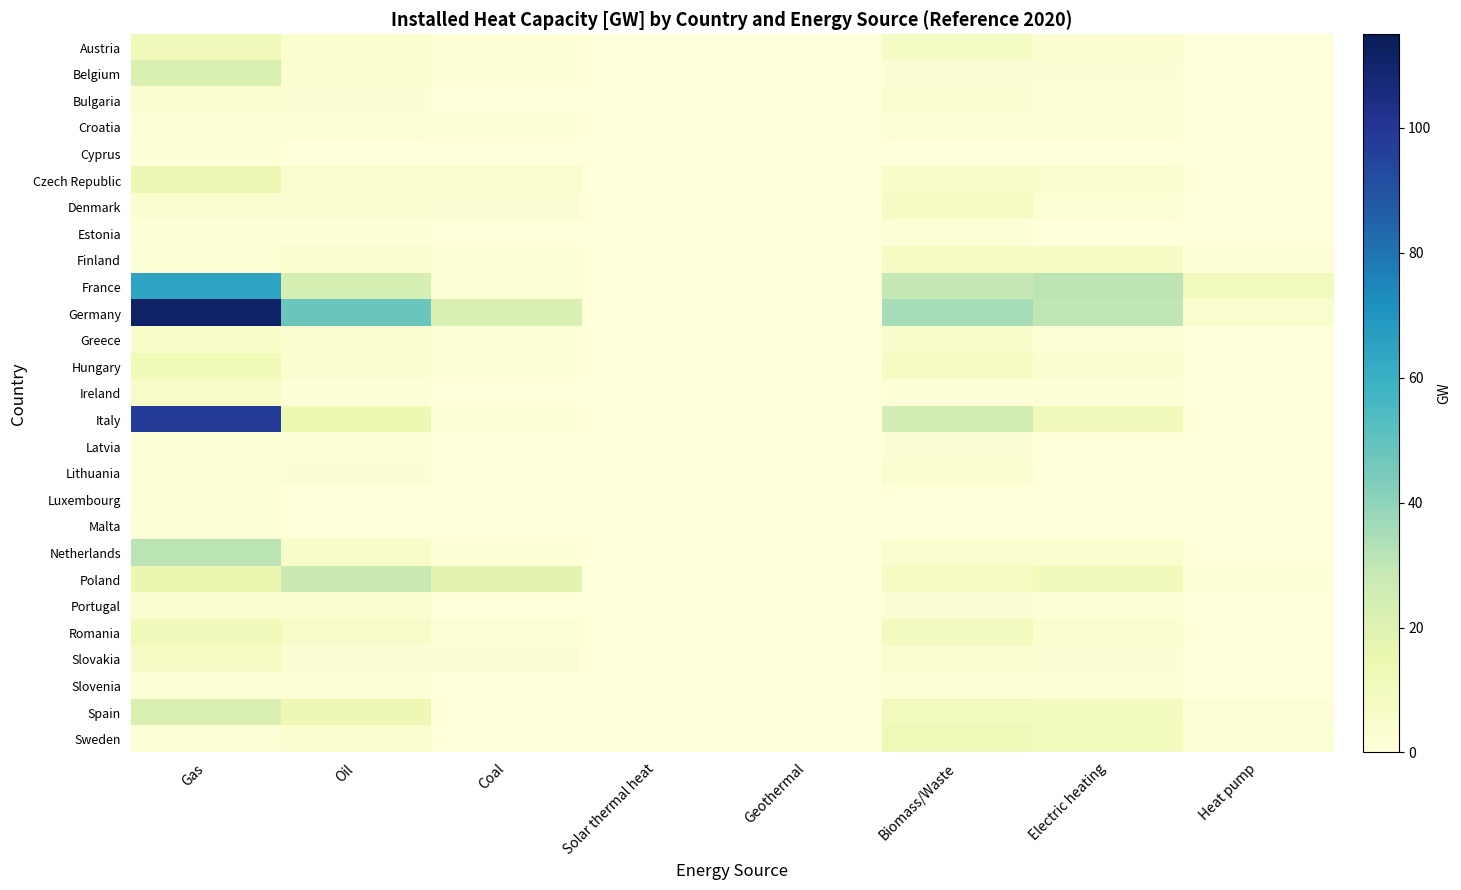

At Gas, list the series in order from smallest to largest.

Slovenia, Estonia, Malta, Sweden, Cyprus, Latvia, Luxembourg, Croatia, Lithuania, Finland, Denmark, Bulgaria, Portugal, Greece, Ireland, Slovakia, Austria, Romania, Hungary, Czech Republic, Poland, Belgium, Spain, Netherlands, France, Italy, Germany